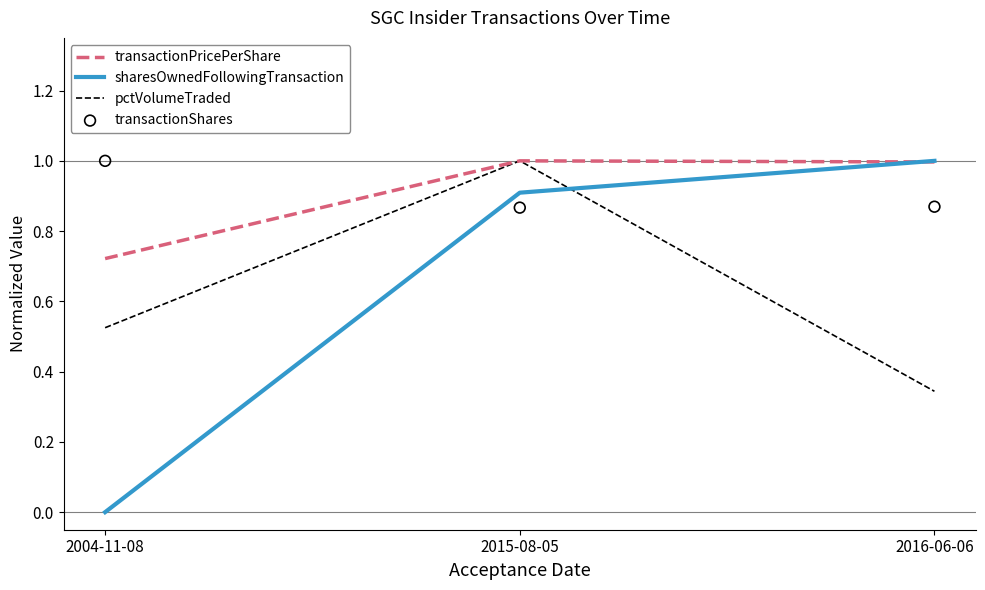

Which series has the largest total across all categories?

transactionShares